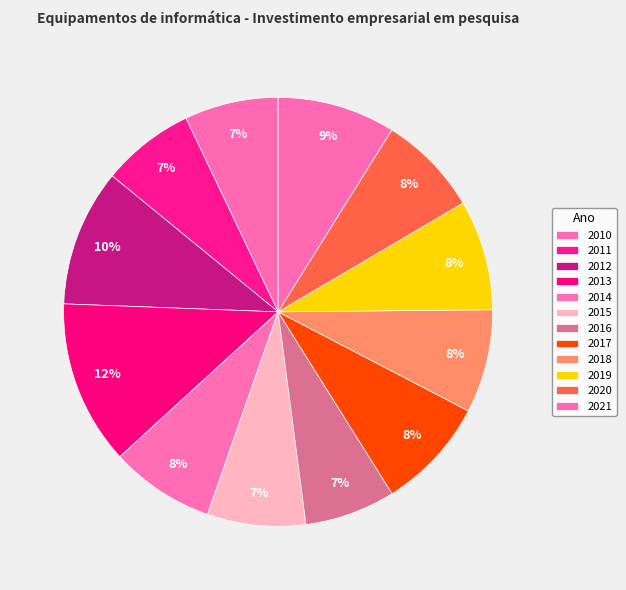

What is the smallest slice in the pie chart?

2016